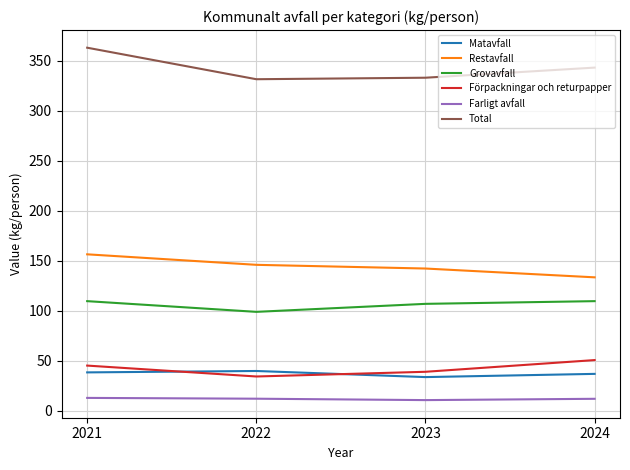

At how many categories does at least one series exceed 285?

4